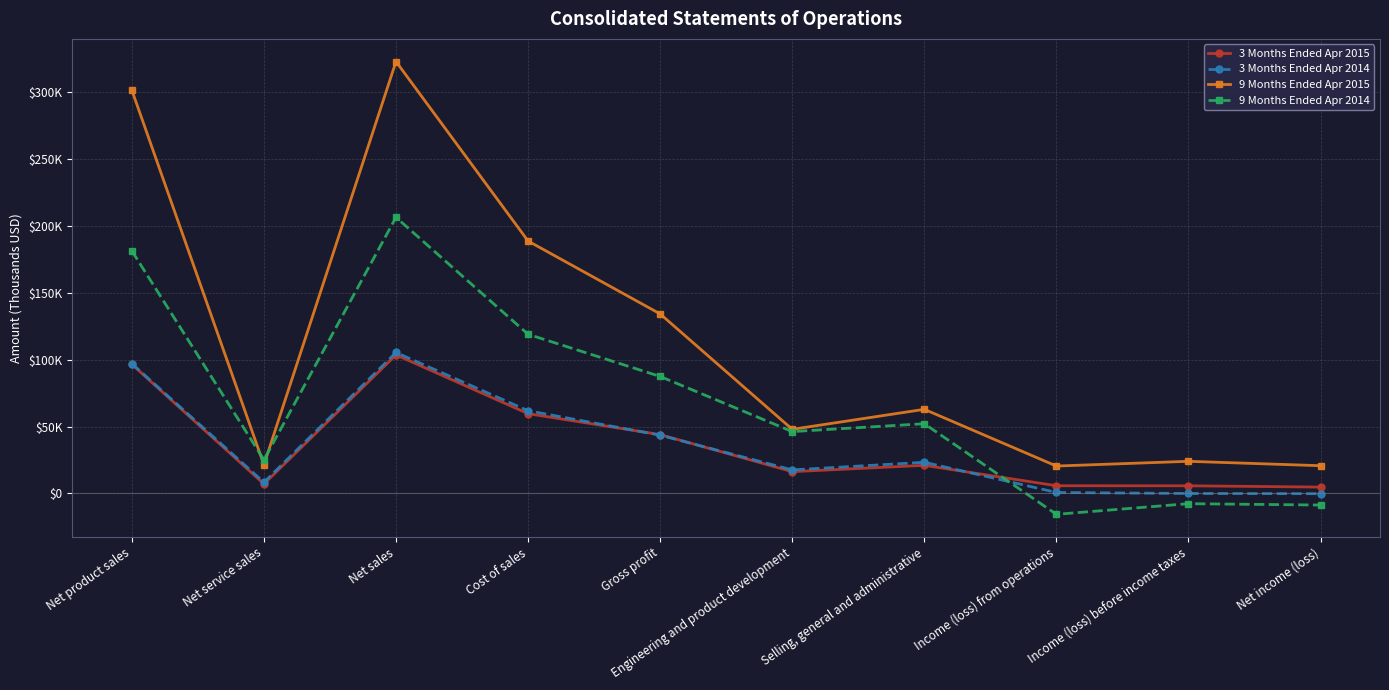

At which category does the chart reach its minimum across all series?

Income (loss) from operations